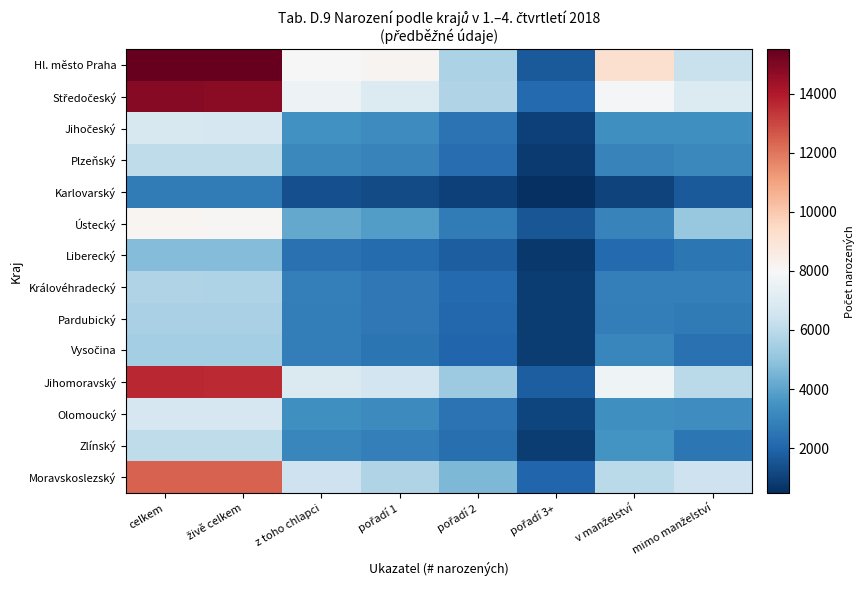

What is the difference between the highest and lowest values at pořadí 3+?

1651